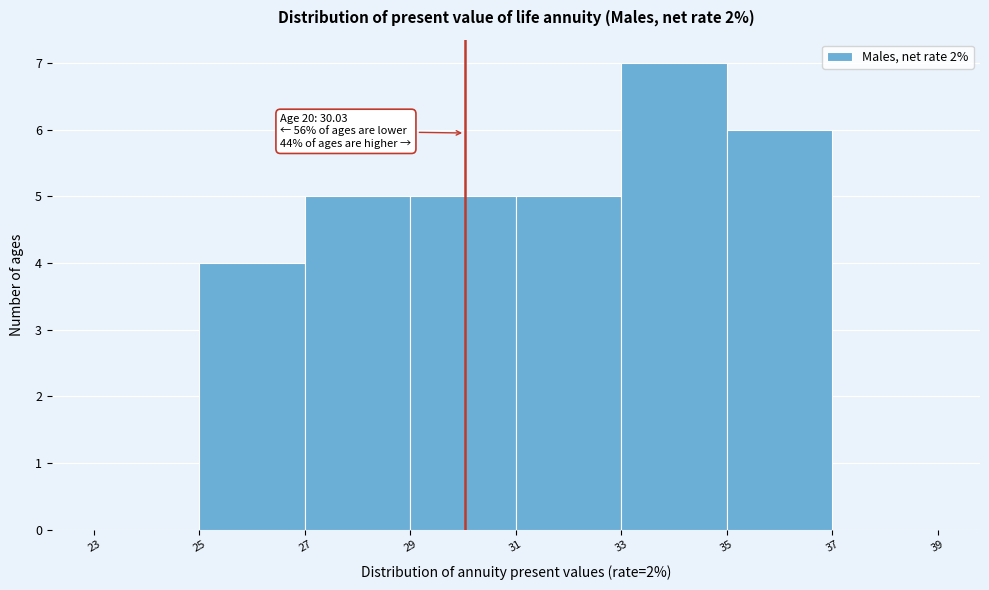

Over which range of the x-axis is the bar tallest?

33 to 35